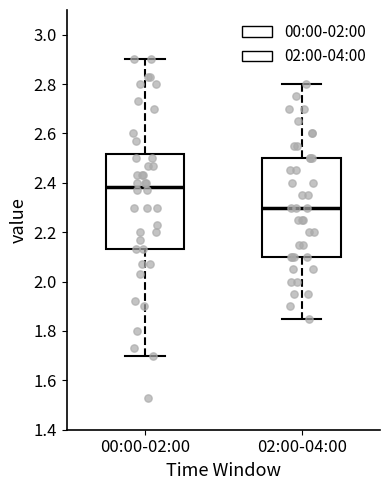

Where does the lower whisker of the box for 00:00-02:00 end on the y-axis? The values are not printed on the chart, so give them approximately, as read against the axis.

1.70